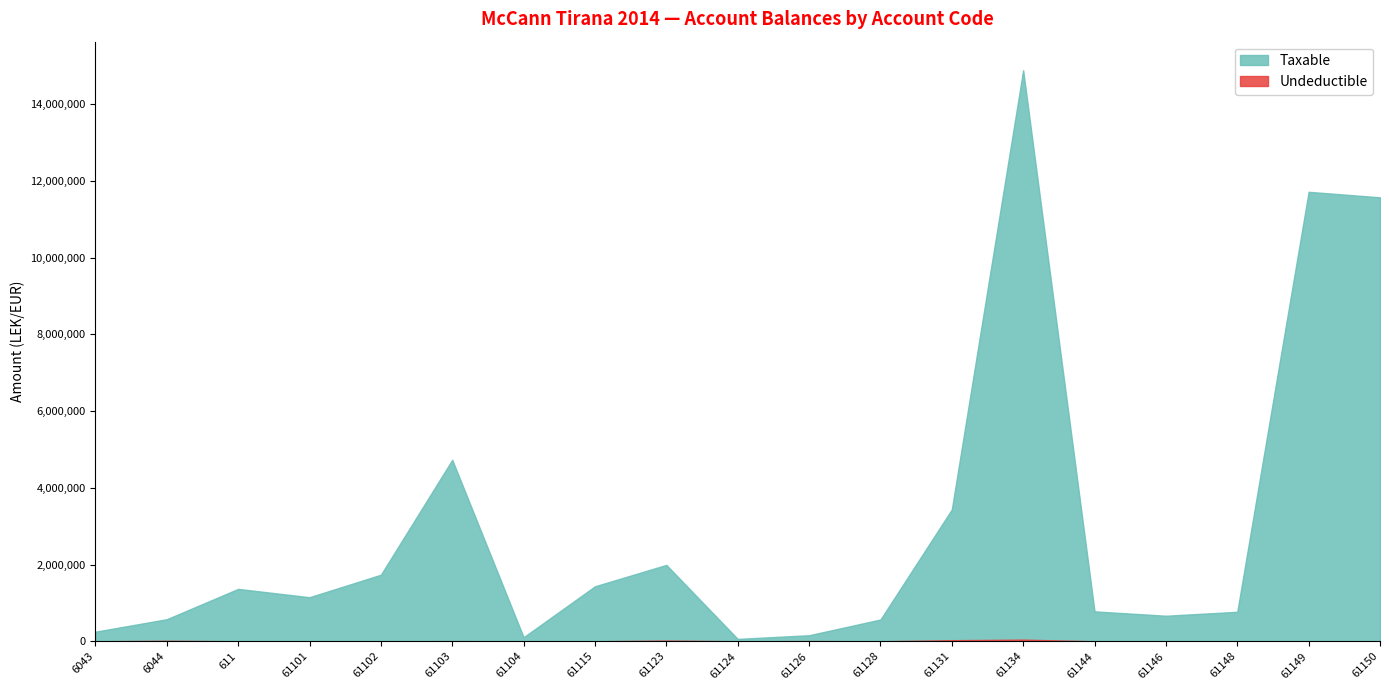

How many distinct data groups are displayed?

2